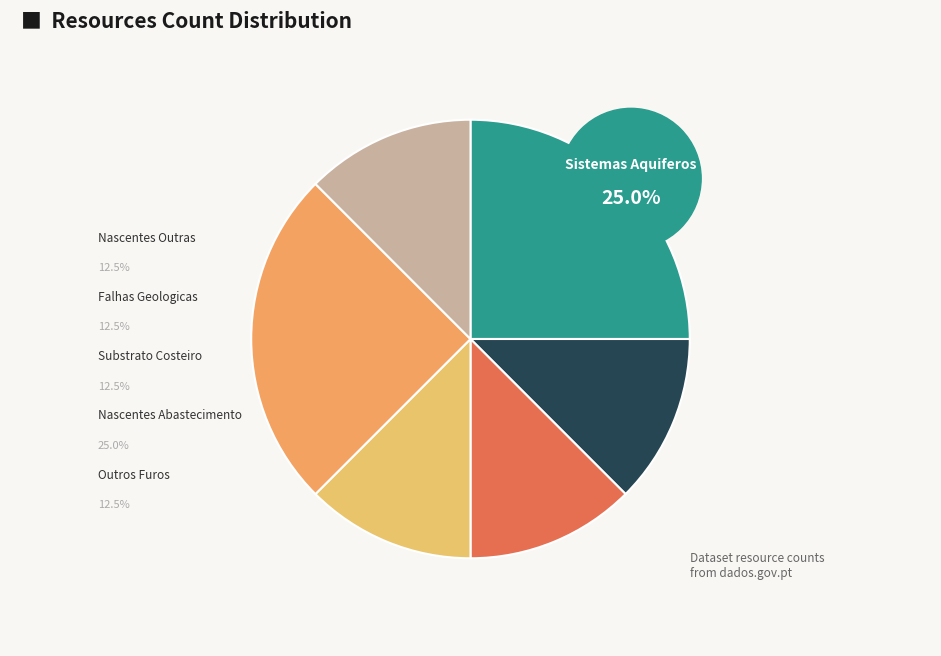

Which slice is the smallest?

Nascentes Outras